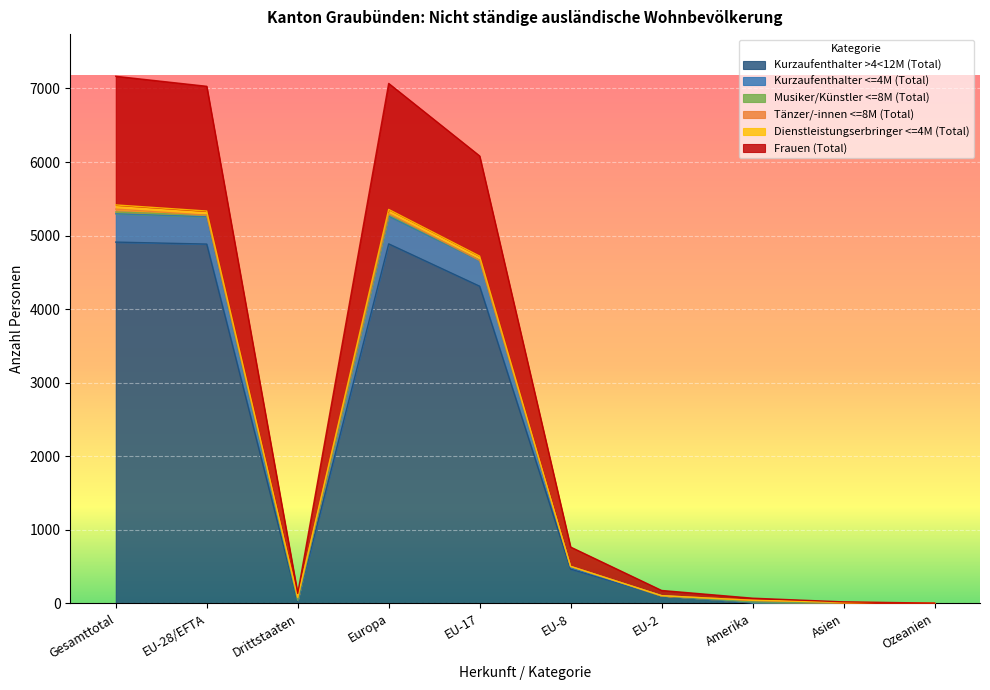

What is the value of the Frauen (Total) point at the 6th from the left?

766